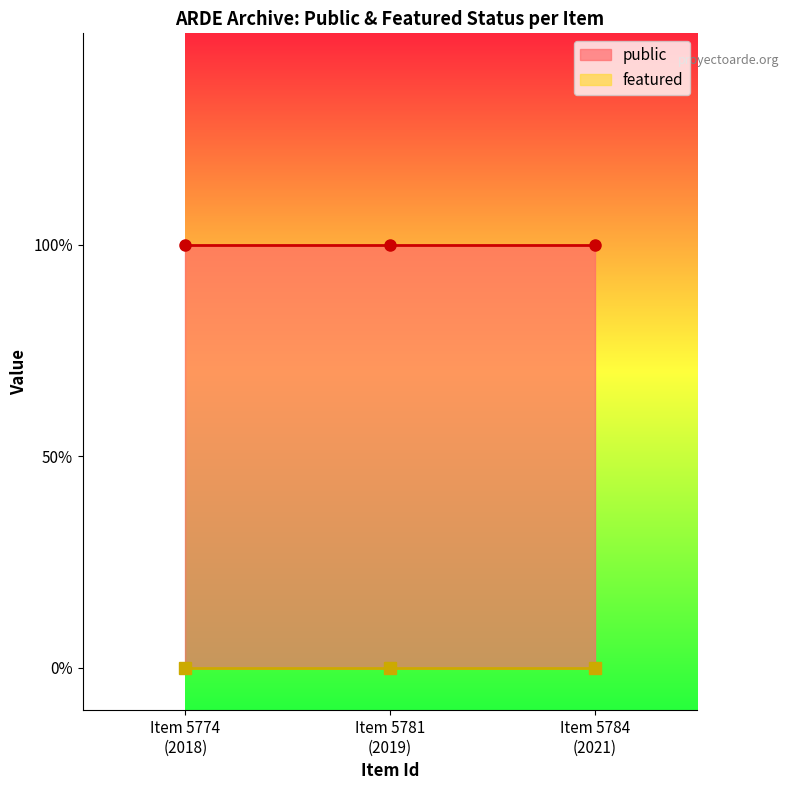

Reading left to right, list all the values displayed in this chart.

public: 1	1	1
featured: 0	0	0